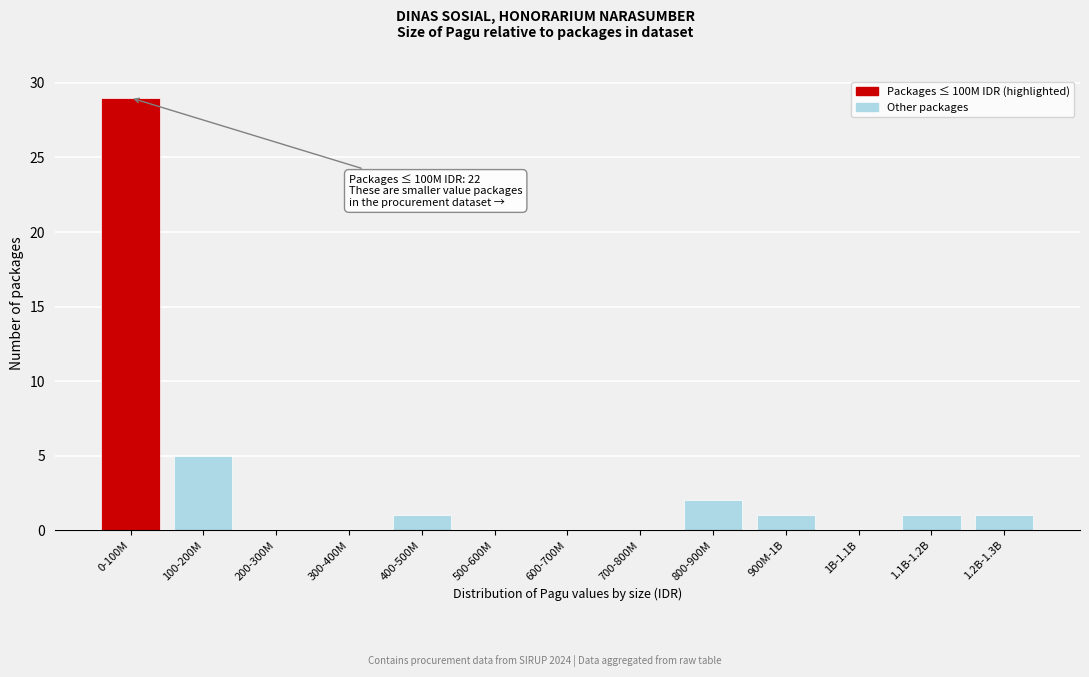

Reading left to right, list all the values displayed in this chart.

0-100M=29	100-200M=5	200-300M=0	300-400M=0	400-500M=1	500-600M=0	600-700M=0	700-800M=0	800-900M=2	900M-1B=1	1B-1.1B=0	1.1B-1.2B=1	1.2B-1.3B=1